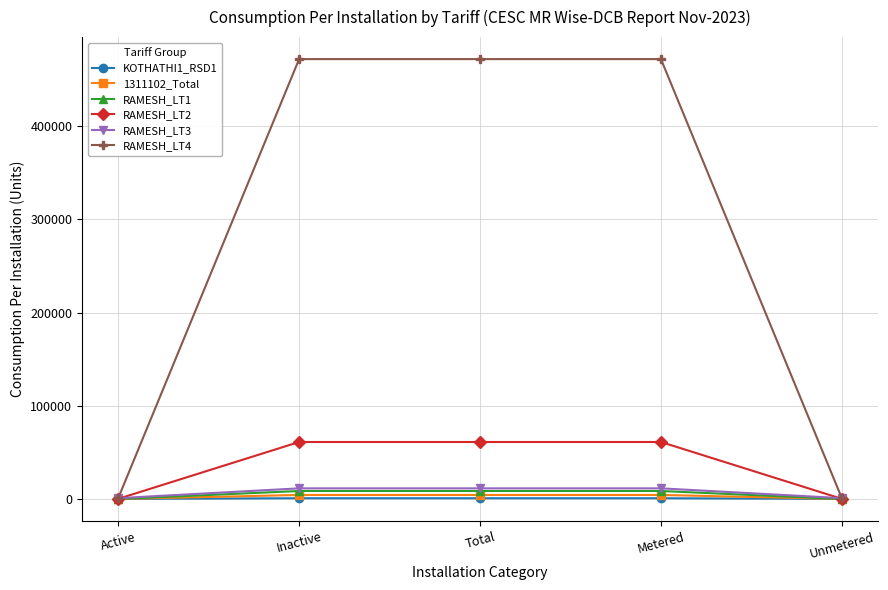

True or false: RAMESH_LT4 has a value of 472103.0 at Metered.

True